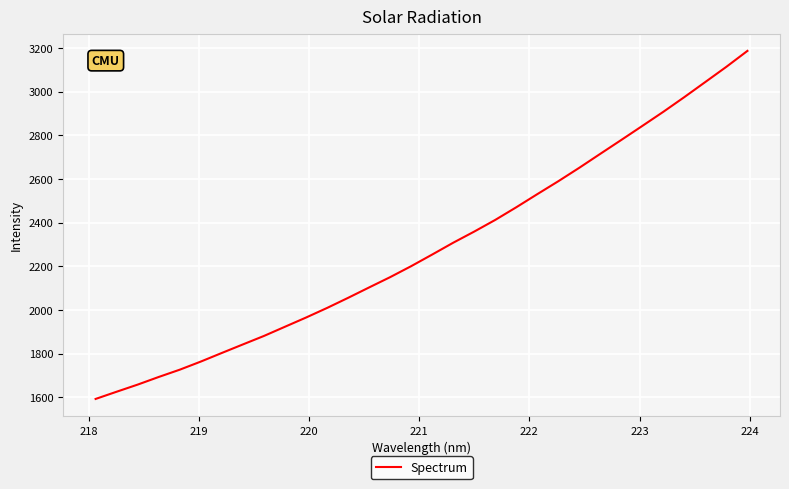

Is this an area chart (filled region under the line)?

No